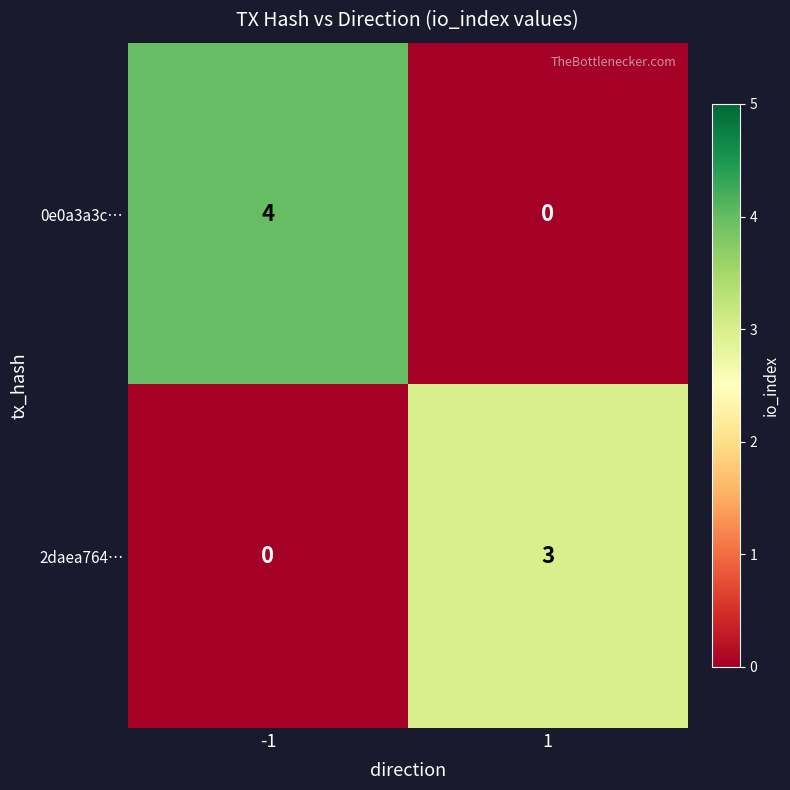

Read the 2daea764… value at 1.

3